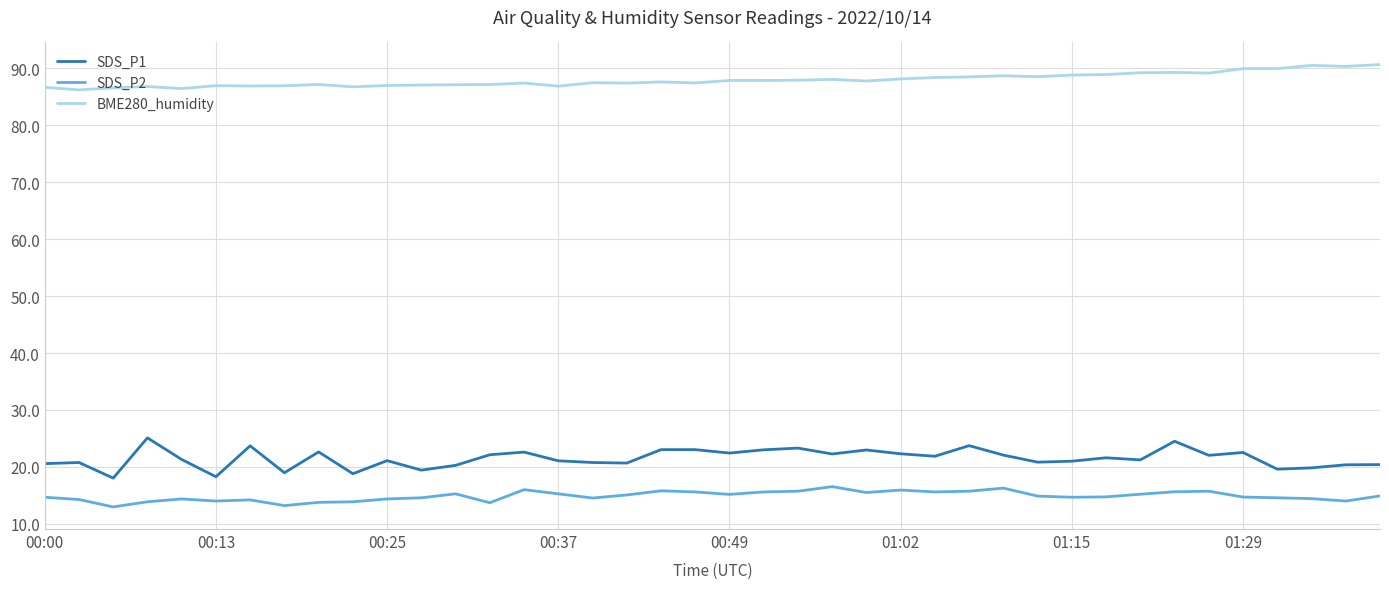

True or false: SDS_P2 and BME280_humidity cross at least once.

False